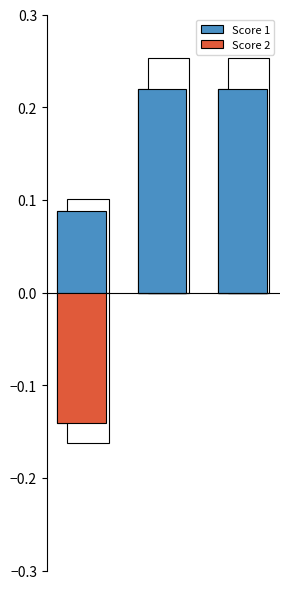

What is the value of the Score 1 bar at the 1st from the left?

0.1